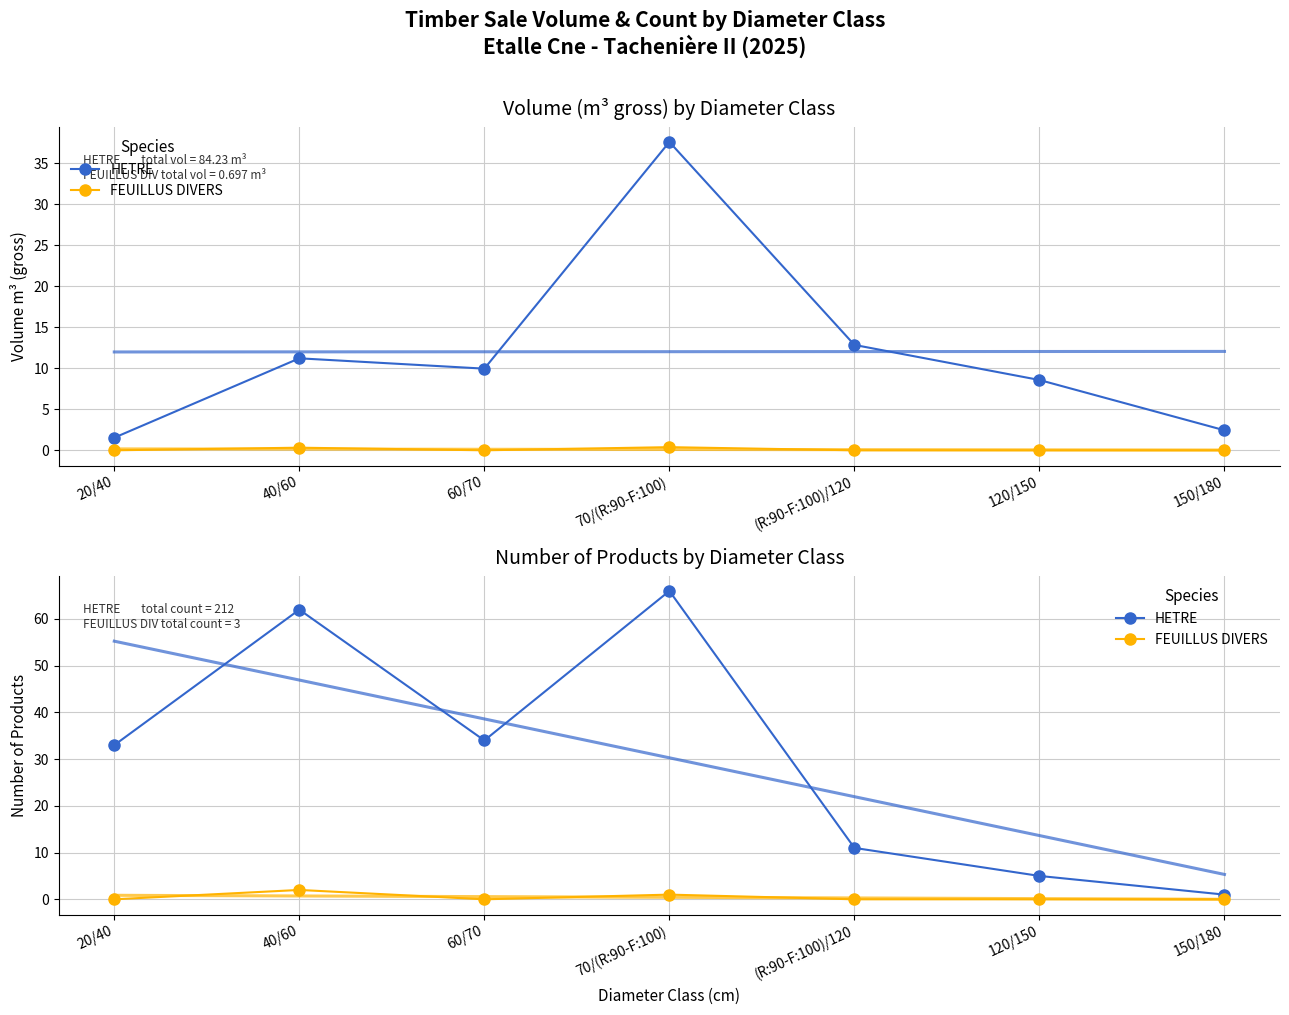

Is the value of HETRE at 150/180 greater than the value of FEUILLUS DIVERS at 60/70?

Yes